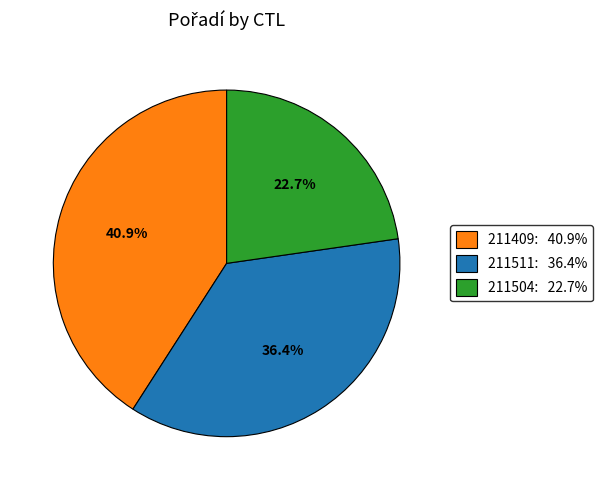

How many segments does this pie chart have?

3